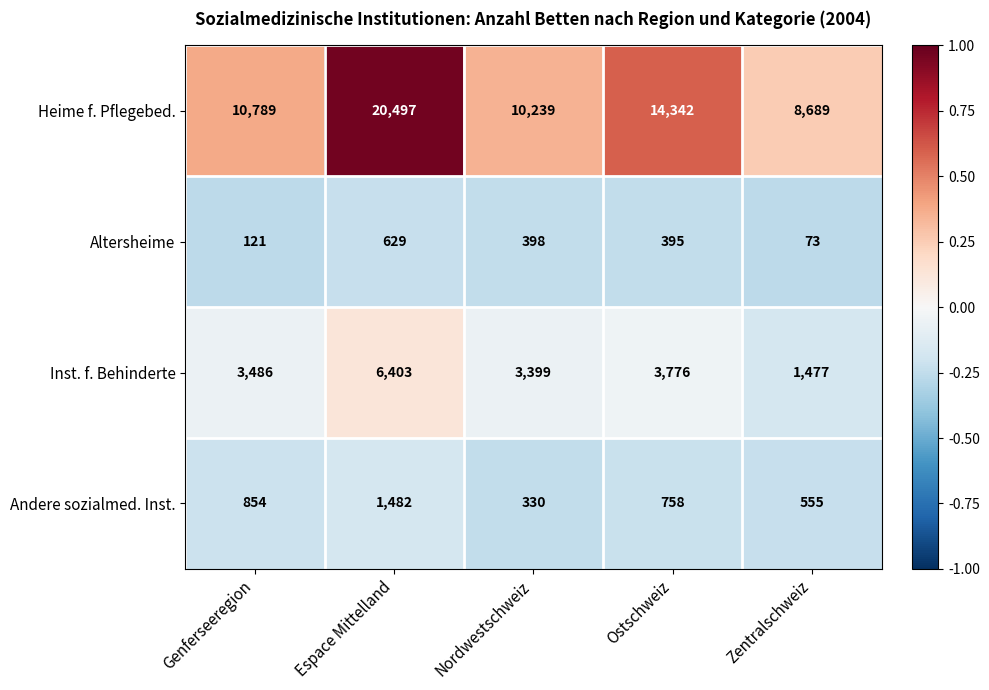

What is the total value across all series at Zentralschweiz?

10794